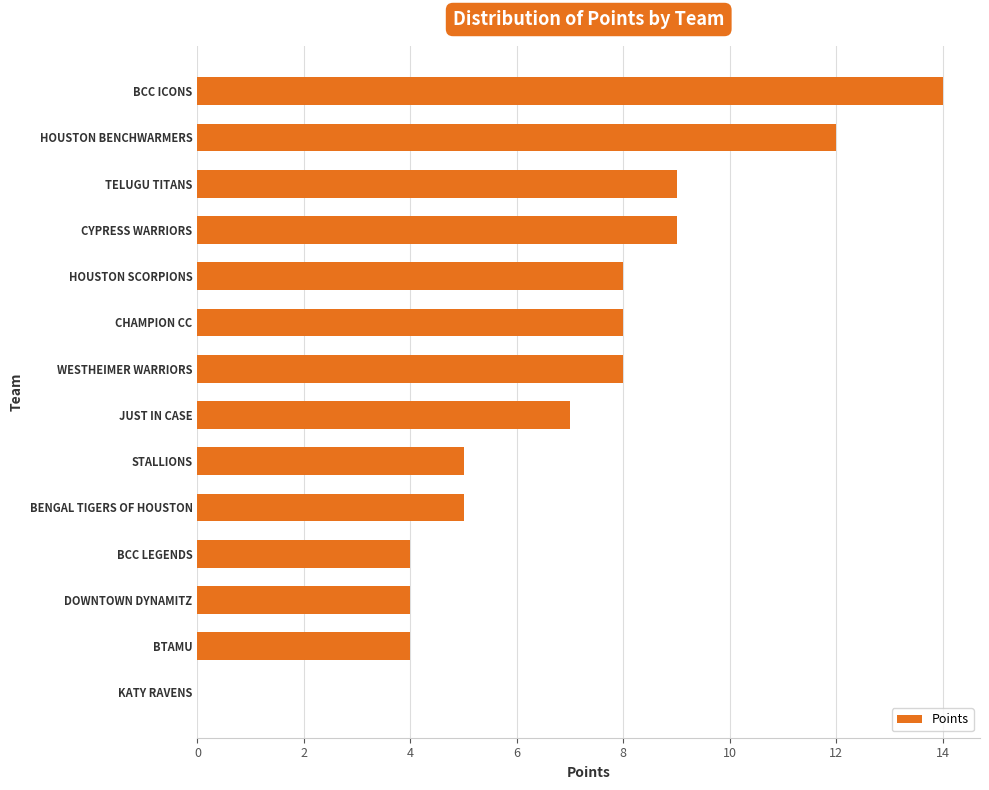

Reading bottom to top, what are all the values shown in this chart?

KATY RAVENS=0	BTAMU=4	DOWNTOWN DYNAMITZ=4	BCC LEGENDS=4	BENGAL TIGERS OF HOUSTON=5	STALLIONS=5	JUST IN CASE=7	WESTHEIMER WARRIORS=8	CHAMPION CC=8	HOUSTON SCORPIONS=8	CYPRESS WARRIORS=9	TELUGU TITANS=9	HOUSTON BENCHWARMERS=12	BCC ICONS=14